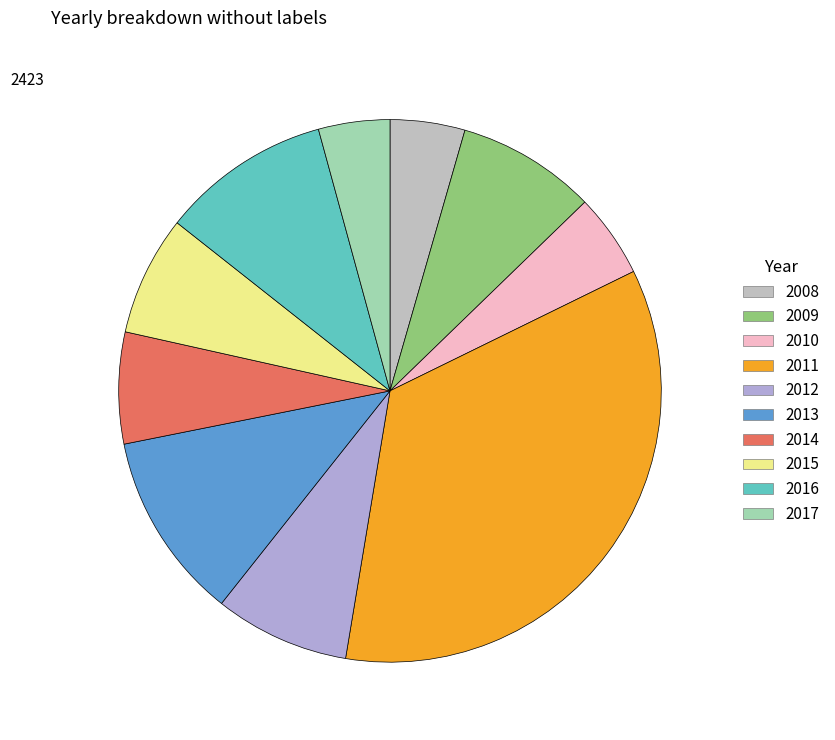

How many slices are in this pie chart?

10